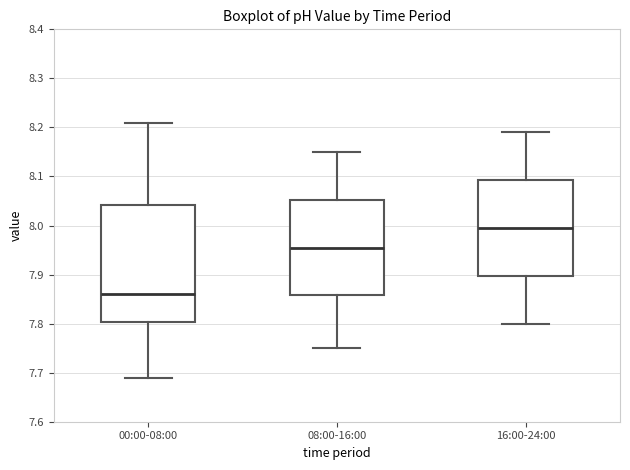

Which box has the highest median line?

16:00-24:00